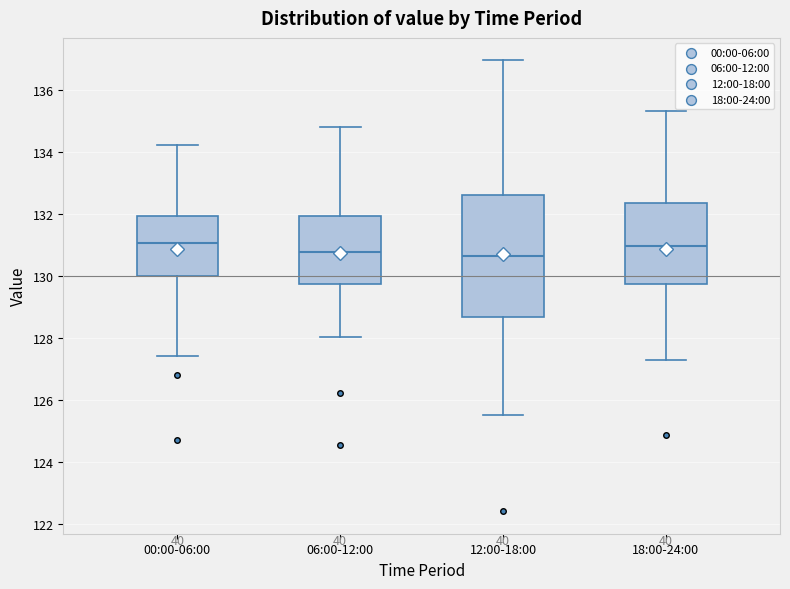

Where does the upper whisker of the box for 12:00-18:00 end on the y-axis? The values are not printed on the chart, so give them approximately, as read against the axis.

137.0